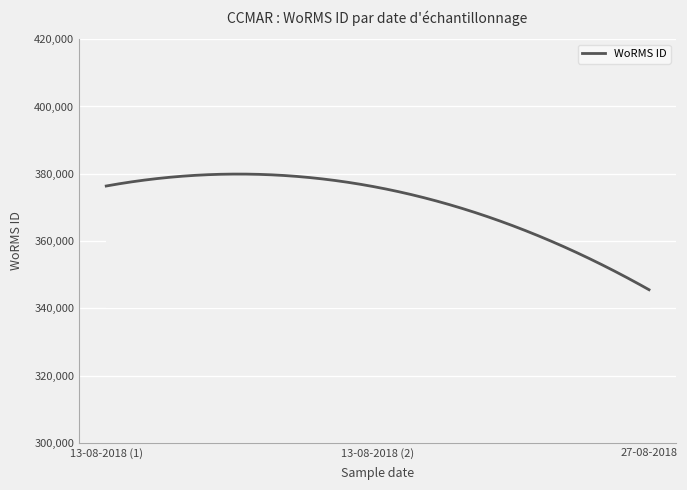

What is the smallest value displayed?

345528.0